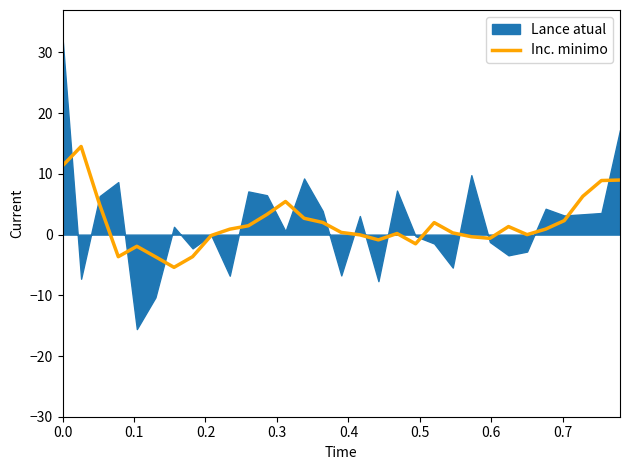

Is it true that the value at 0.8 is -0.0?

False